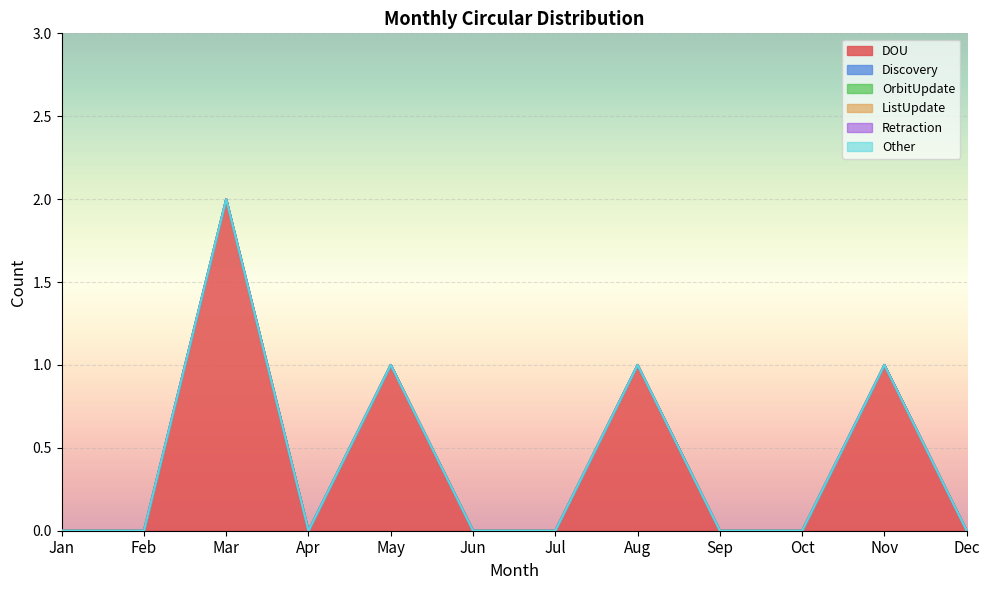

True or false: Retraction and OrbitUpdate cross at least once.

False